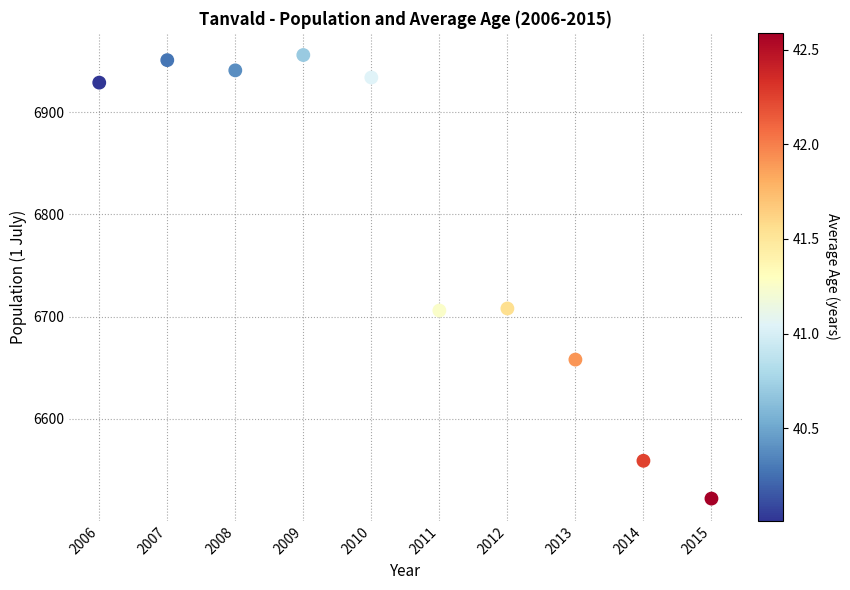

What is the average Y value?

6786